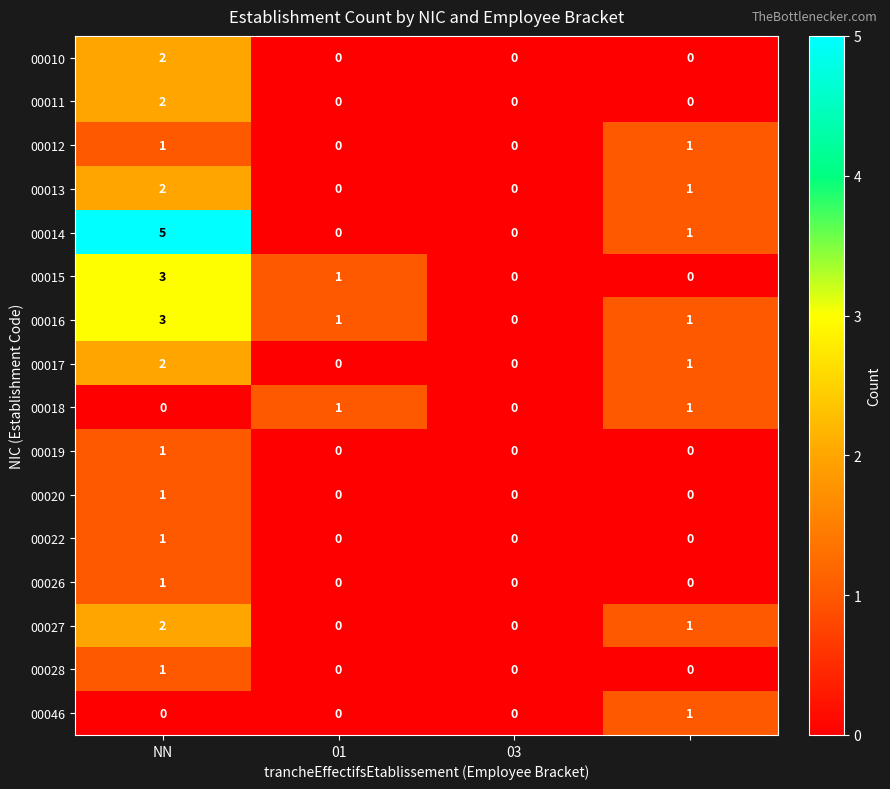

What is the maximum value shown in the chart?

5